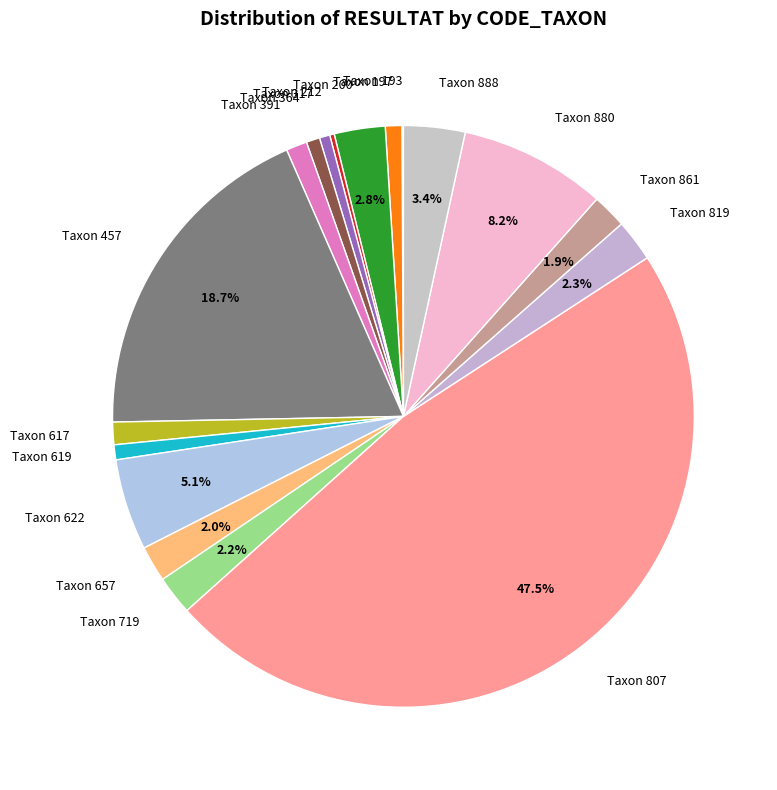

Do Taxon 391 and Taxon 888 together represent more than half of the pie?

No